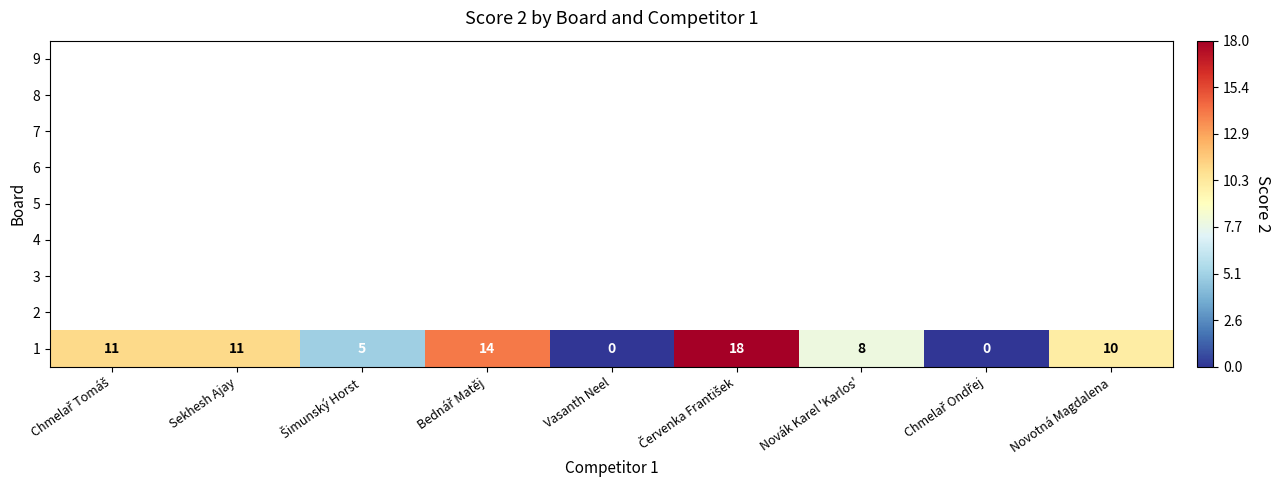

At which category does the chart reach its peak across all series?

Červenka František